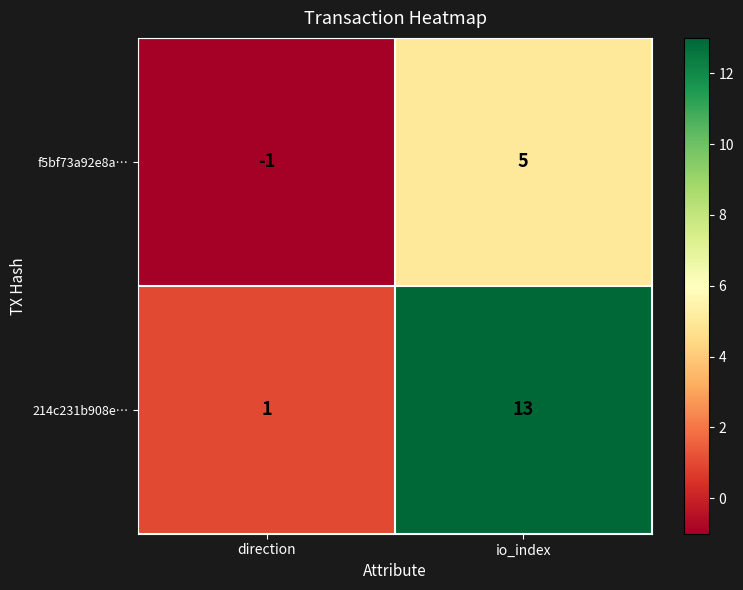

Which series has the largest range (max minus min)?

214c231b908e…